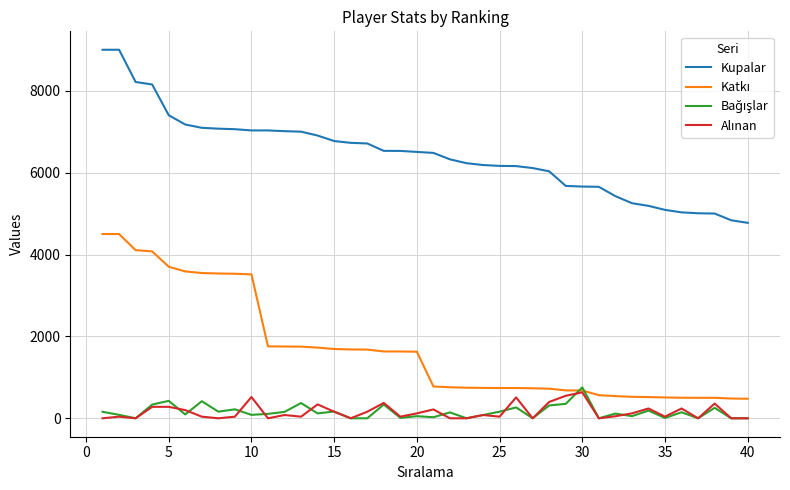

Is this an area chart (filled region under the line)?

No